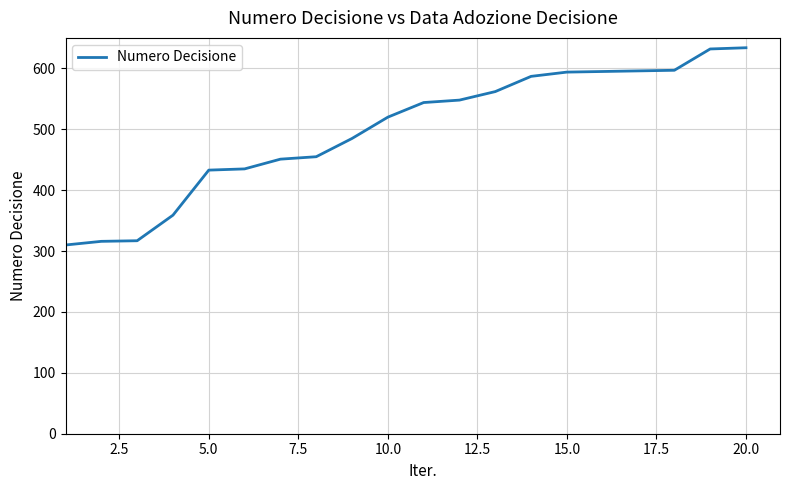

What is the greatest value displayed?

634